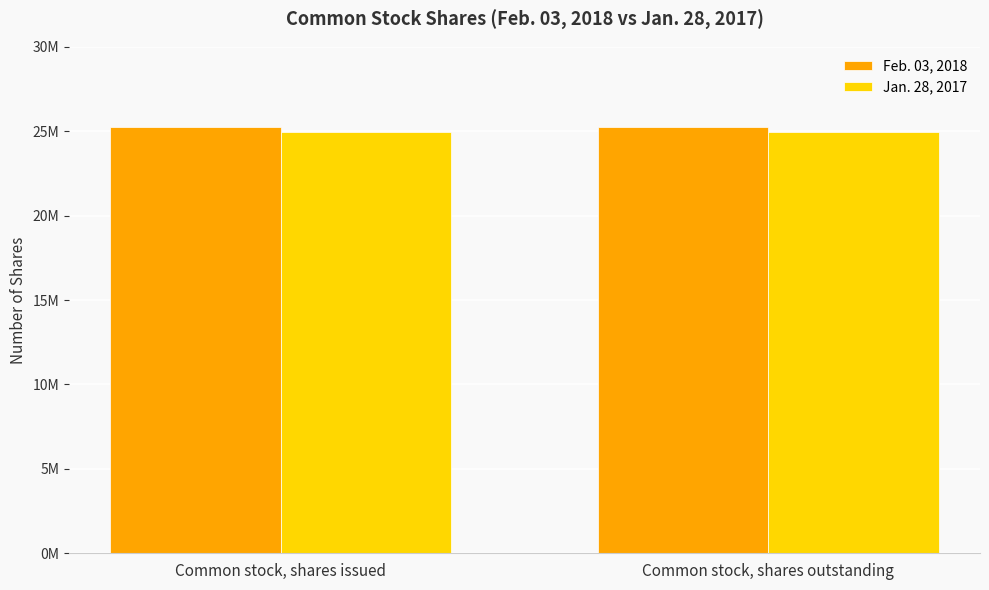

What is the average value of the Jan. 28, 2017 series?

24945000